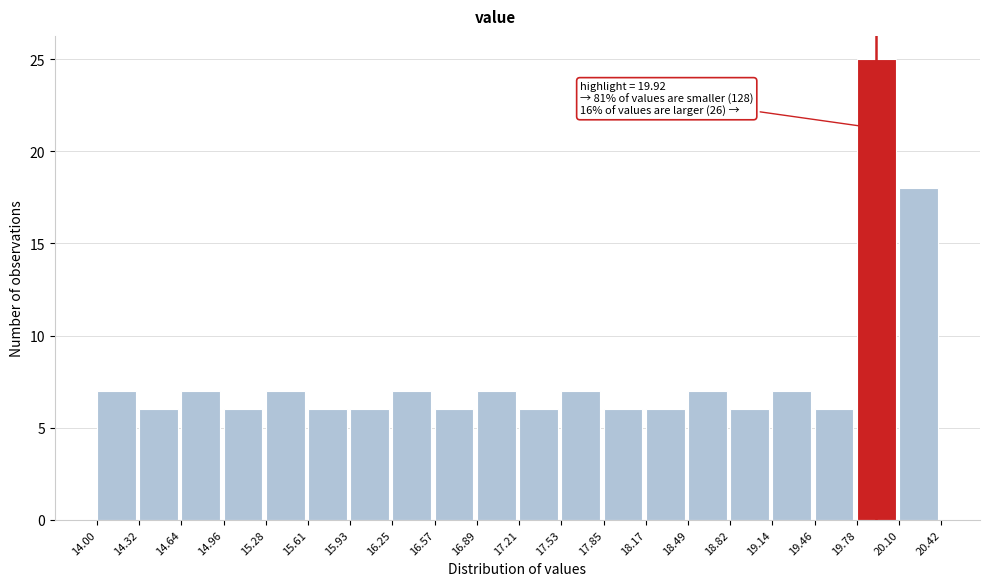

Over which range of the x-axis is the bar tallest?

19.78 to 20.10